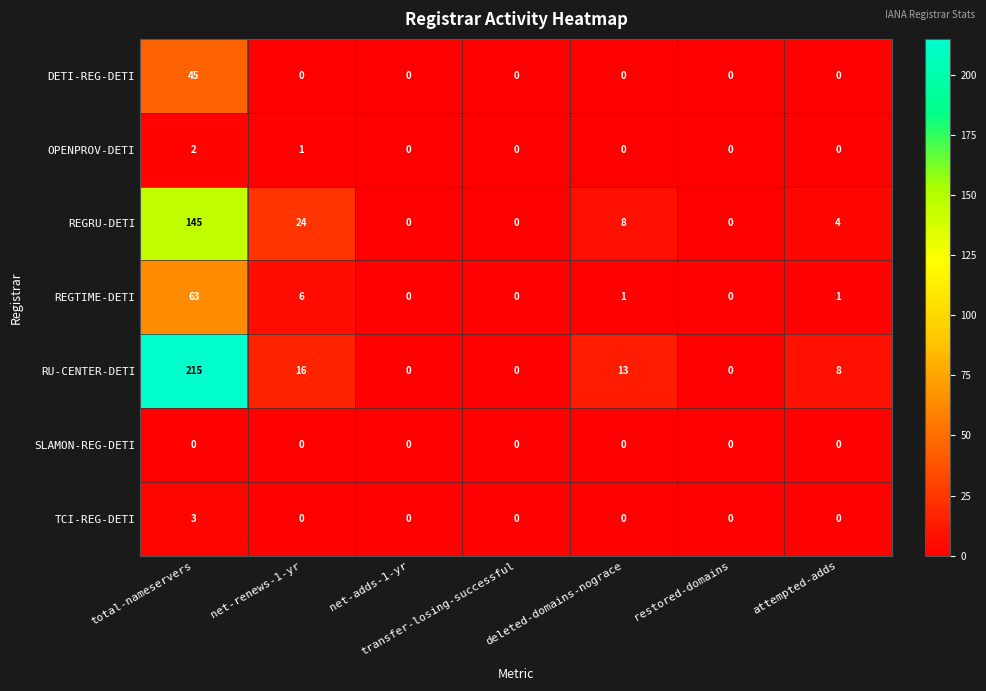

What is the maximum value for REGTIME-DETI?

63